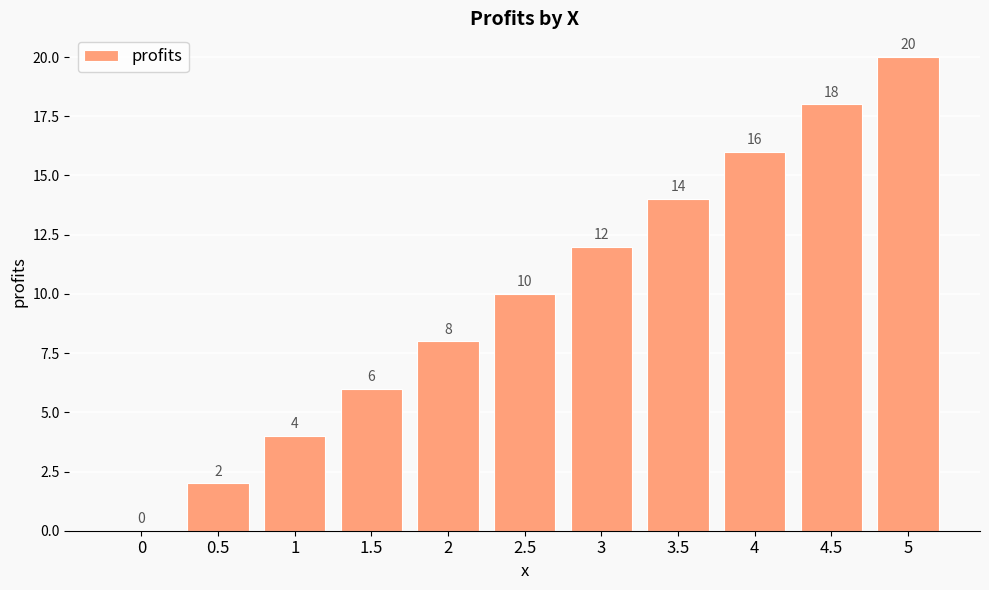

Count the number of data series in this chart.

1